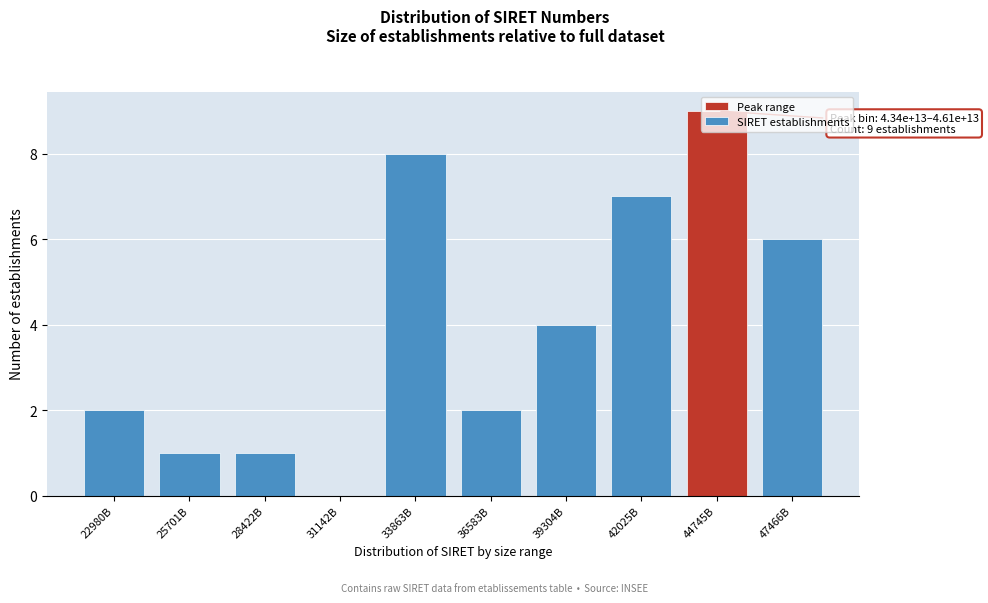

What is the sum of all values?

40